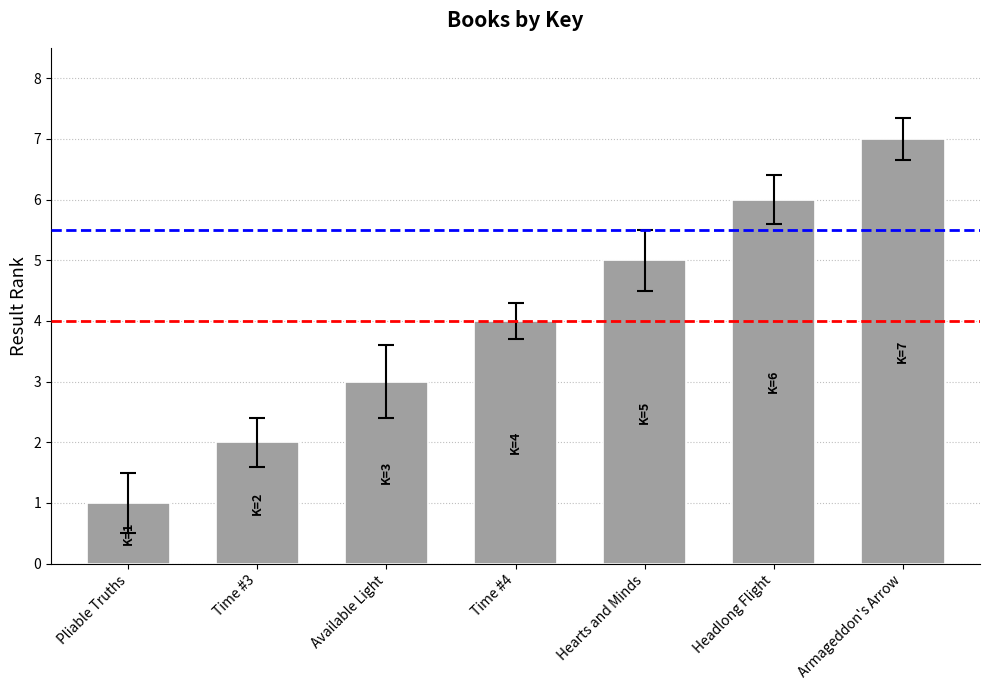

How many bars are there in total?

7